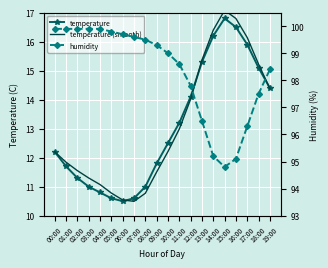

True or false: temperature has more than 0 interior local peaks.

True